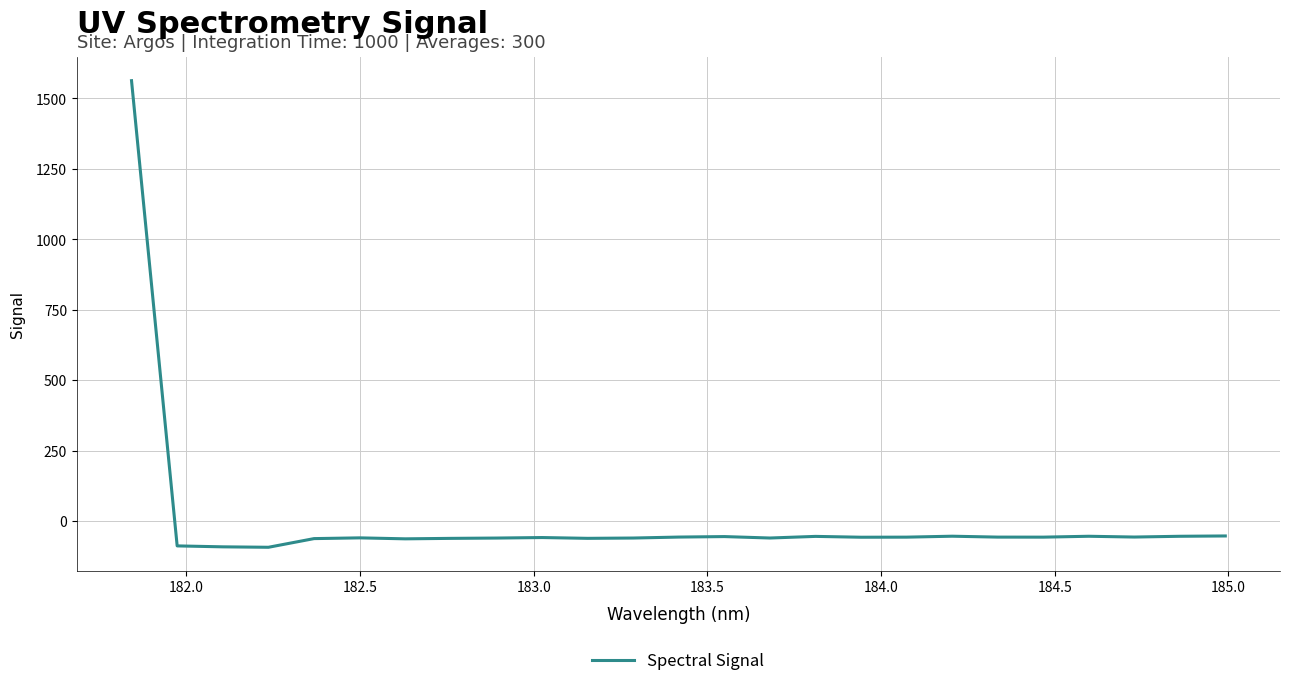

What is the minimum value shown in the chart?

-92.6